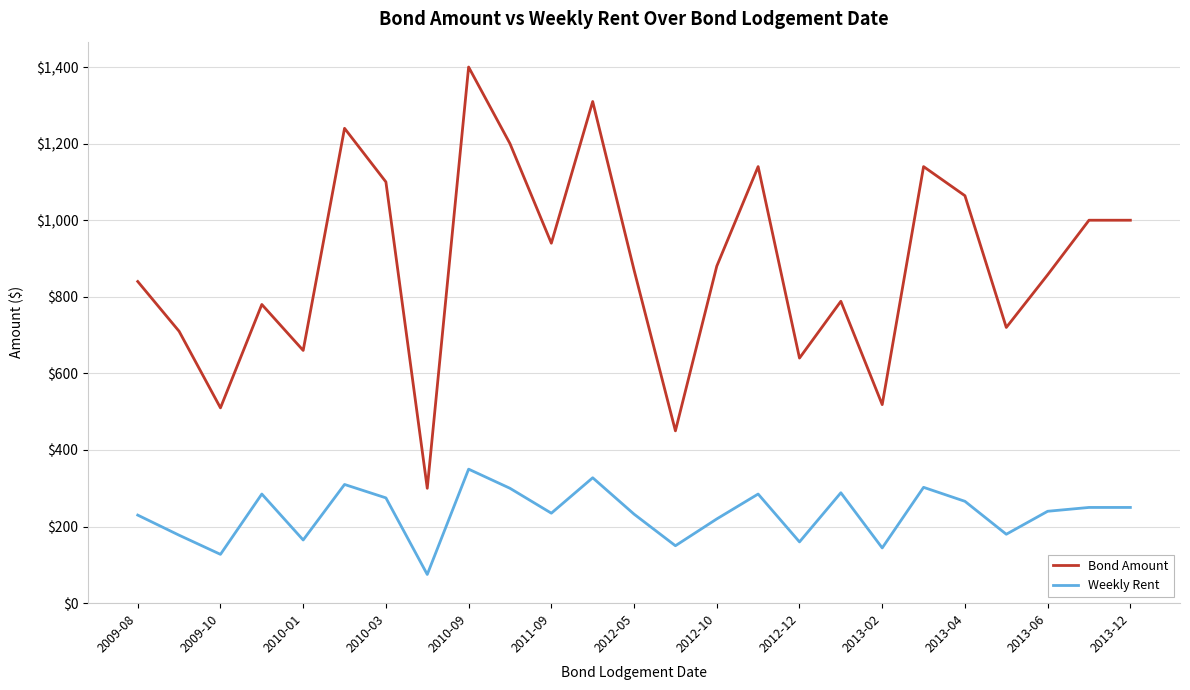

True or false: Weekly Rent and Bond Amount intersect in this chart.

False